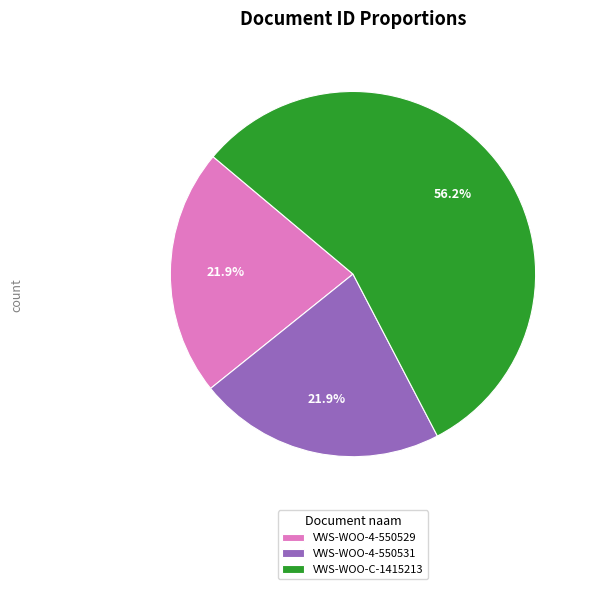

What is the largest slice in the pie chart?

VWS-WOO-C-1415213